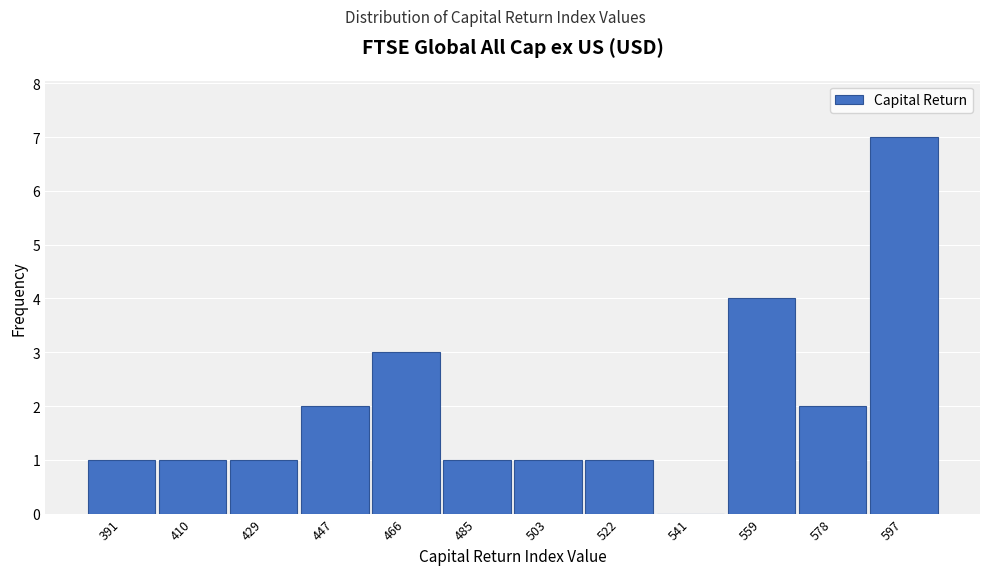

Reading right to left, what are all the values shown in this chart?

597=7	578=2	559=4	541=0	522=1	503=1	485=1	466=3	447=2	429=1	410=1	391=1